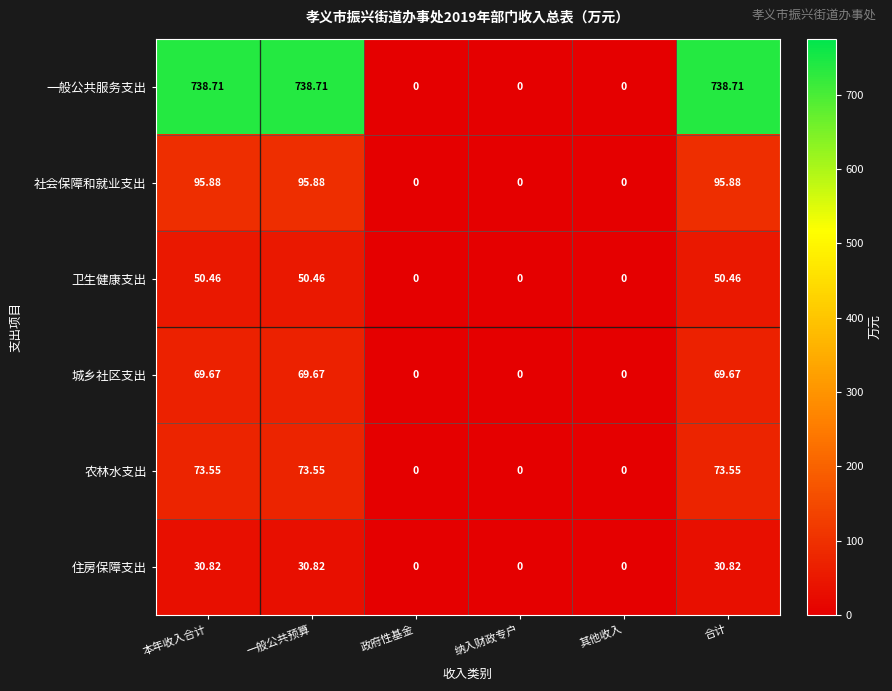

Is the value of 农林水支出 at 一般公共预算 greater than the value of 住房保障支出 at 纳入财政专户?

Yes